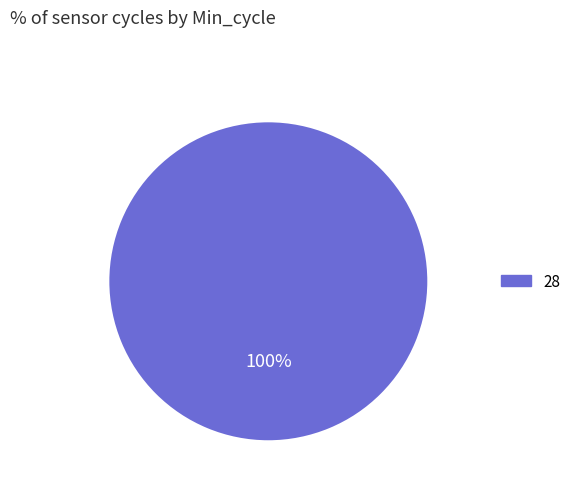

How many slices are in this pie chart?

1